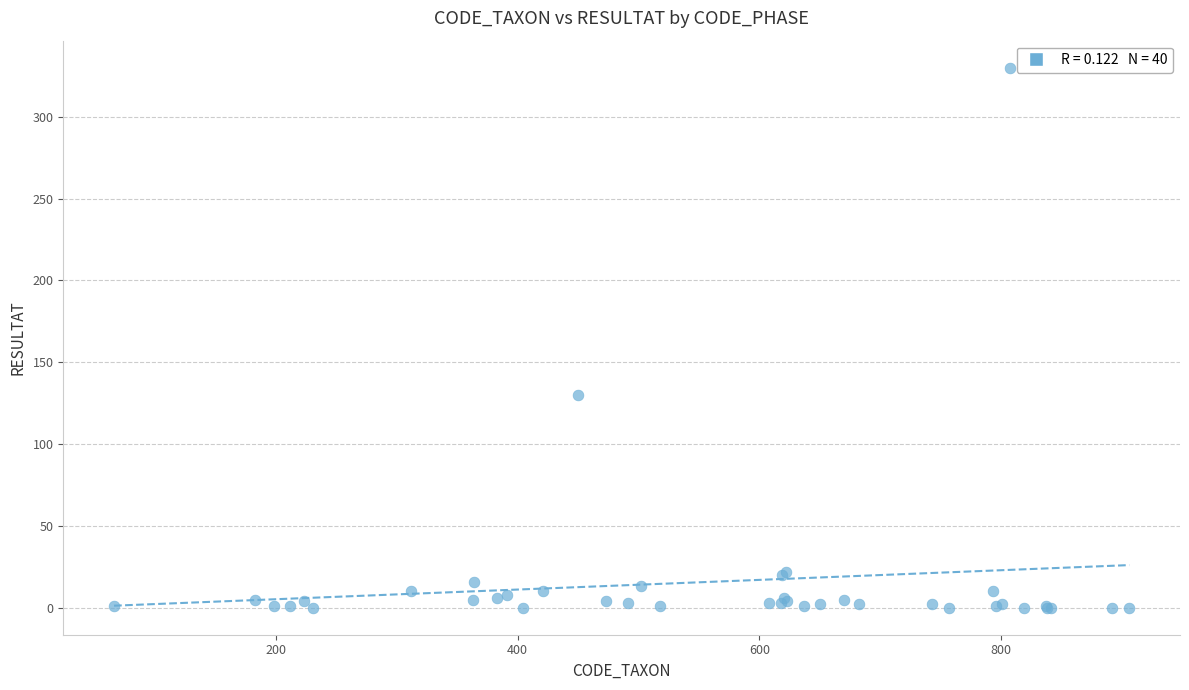

What Y value in the scatter plot is closest to 165?

130